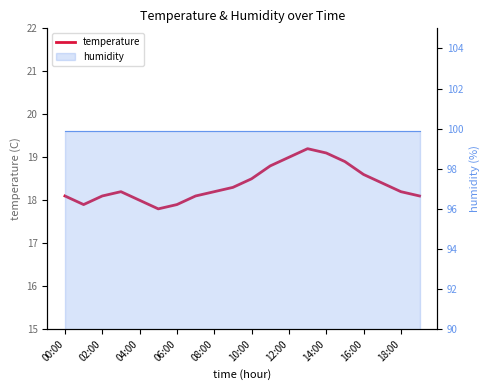

How many lines are shown in the chart?

1